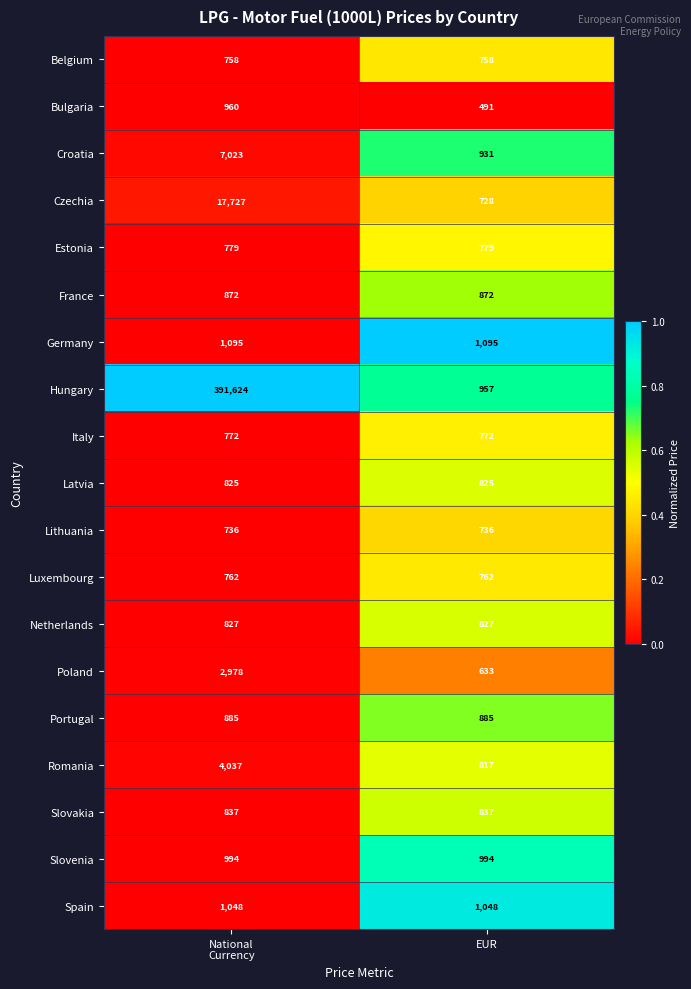

What is the approximate value of Slovenia at EUR?

994